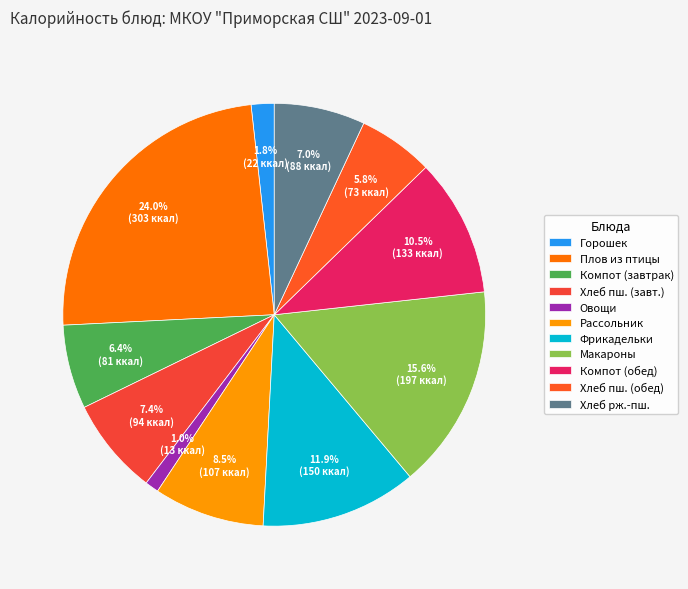

How many segments does this pie chart have?

11